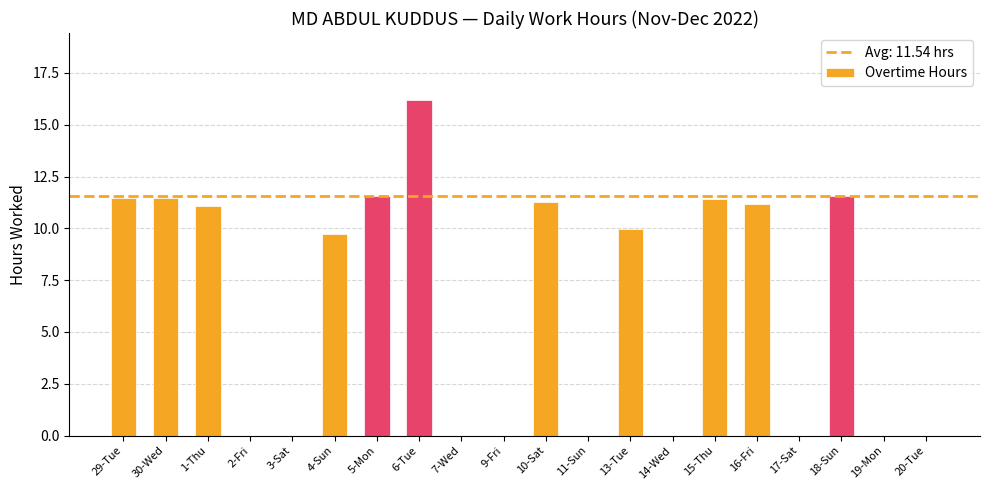

Approximately how many times larger is the value at 5-Mon compared to 4-Sun?

1.2